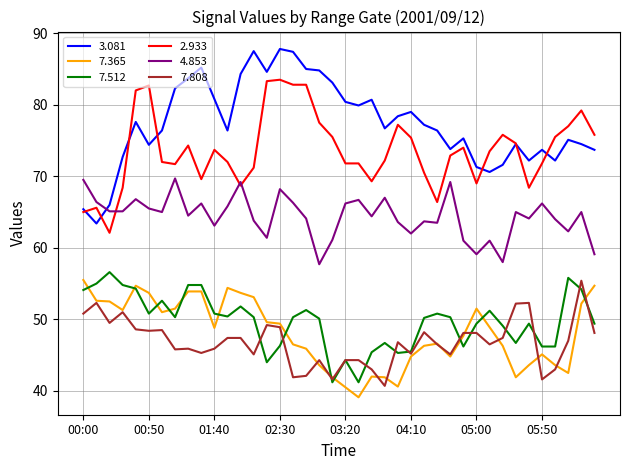

Which series has the widest spread of values?

3.081